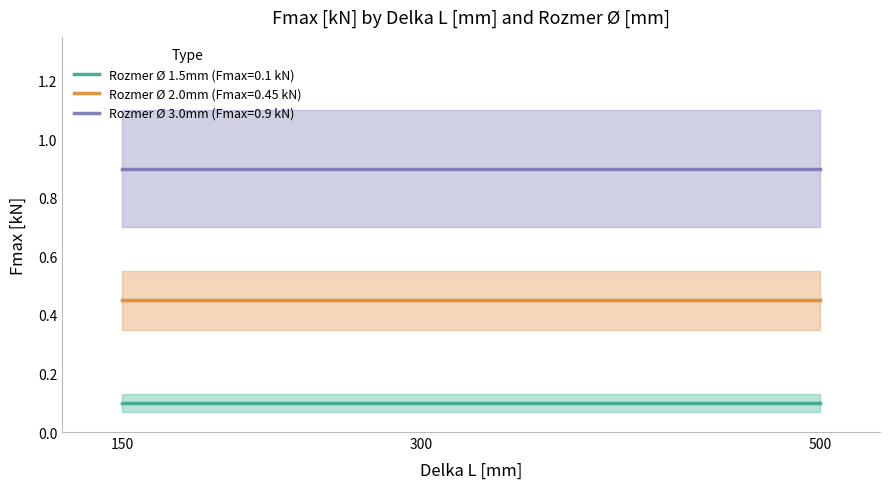

At which category does the chart reach its peak across all series?

150